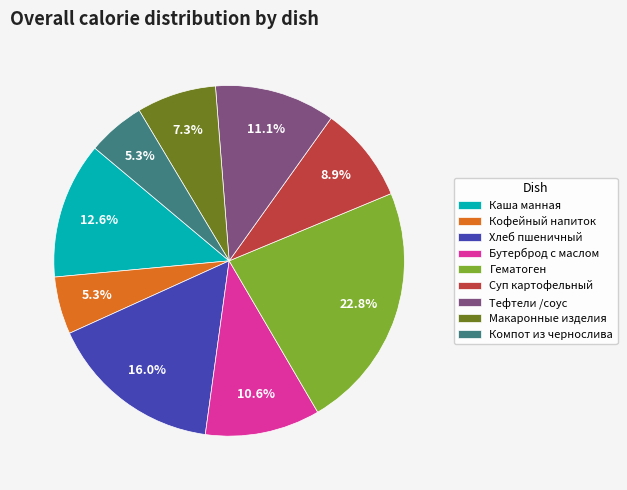

How many slices are in this pie chart?

9